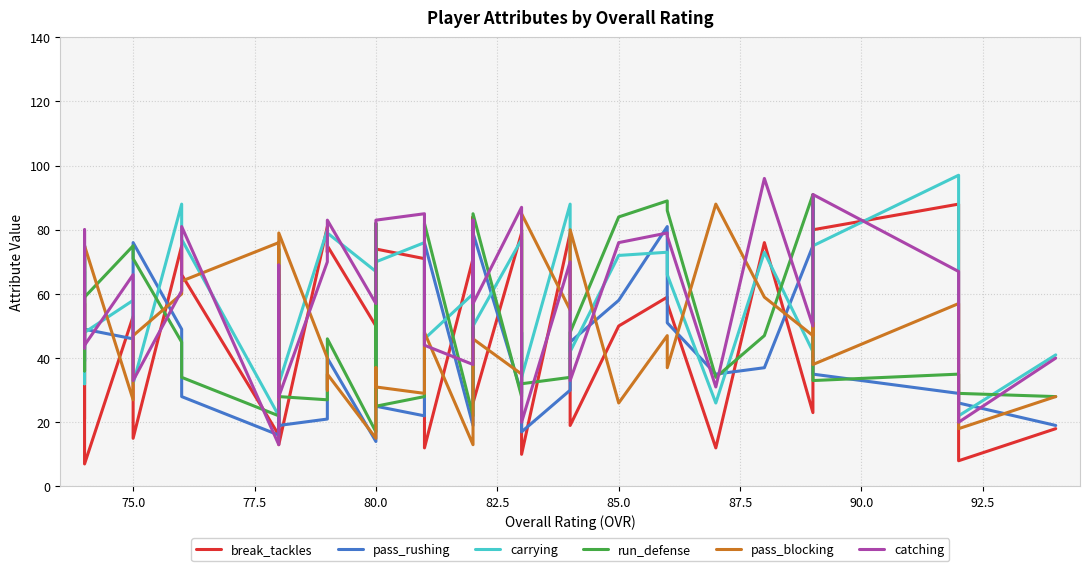

What is the difference between the second highest and minimum values in the break_tackles series?

77